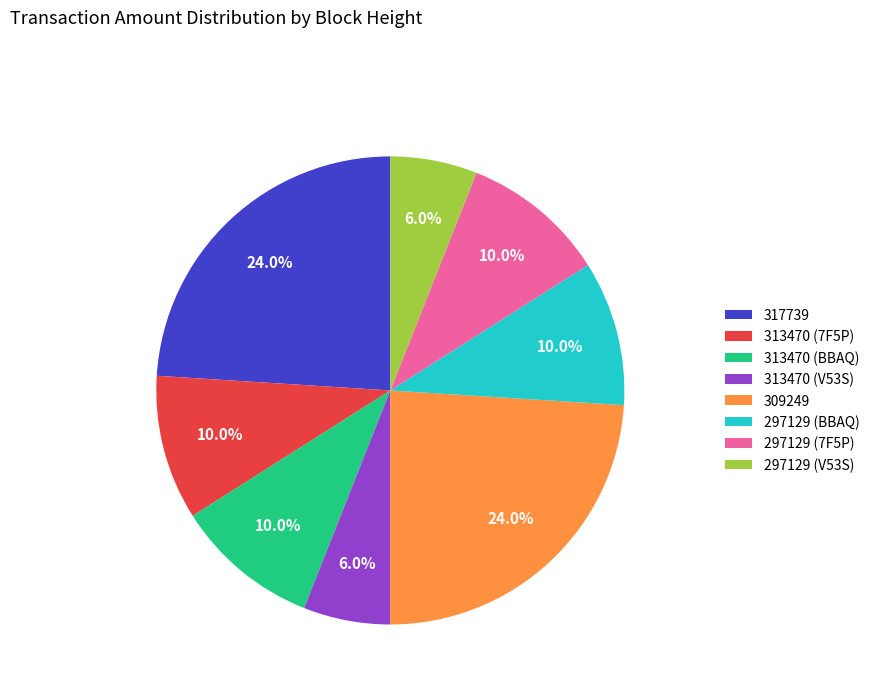

What is the ratio of the value at 309249 to the value at 313470 (BBAQ)?

2.4